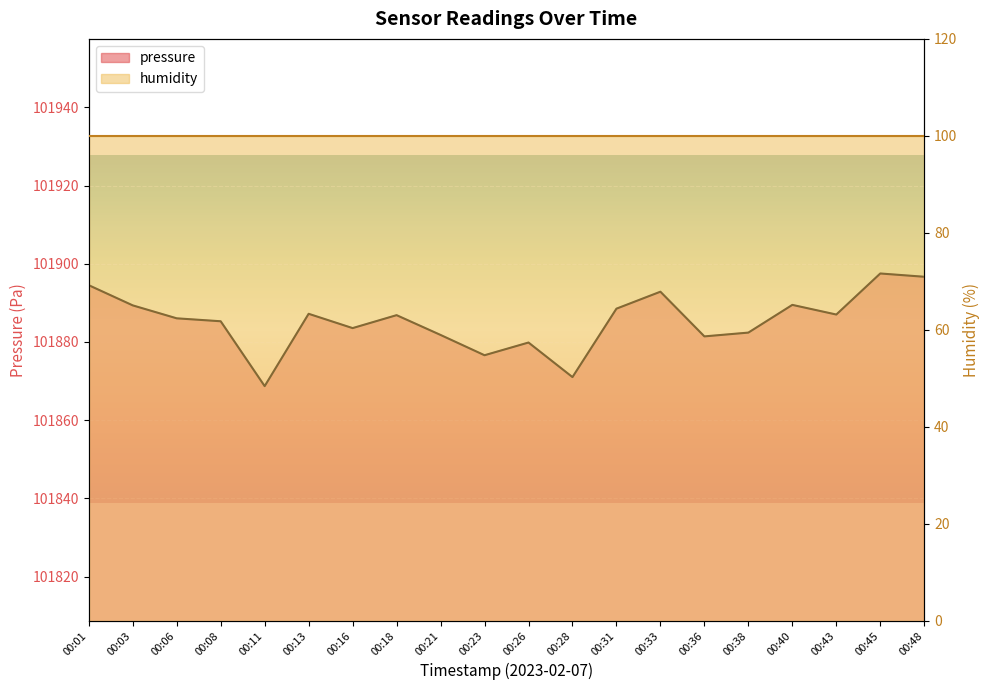

How many points are lower than both their immediate neighbors (excluding endpoints)?

6